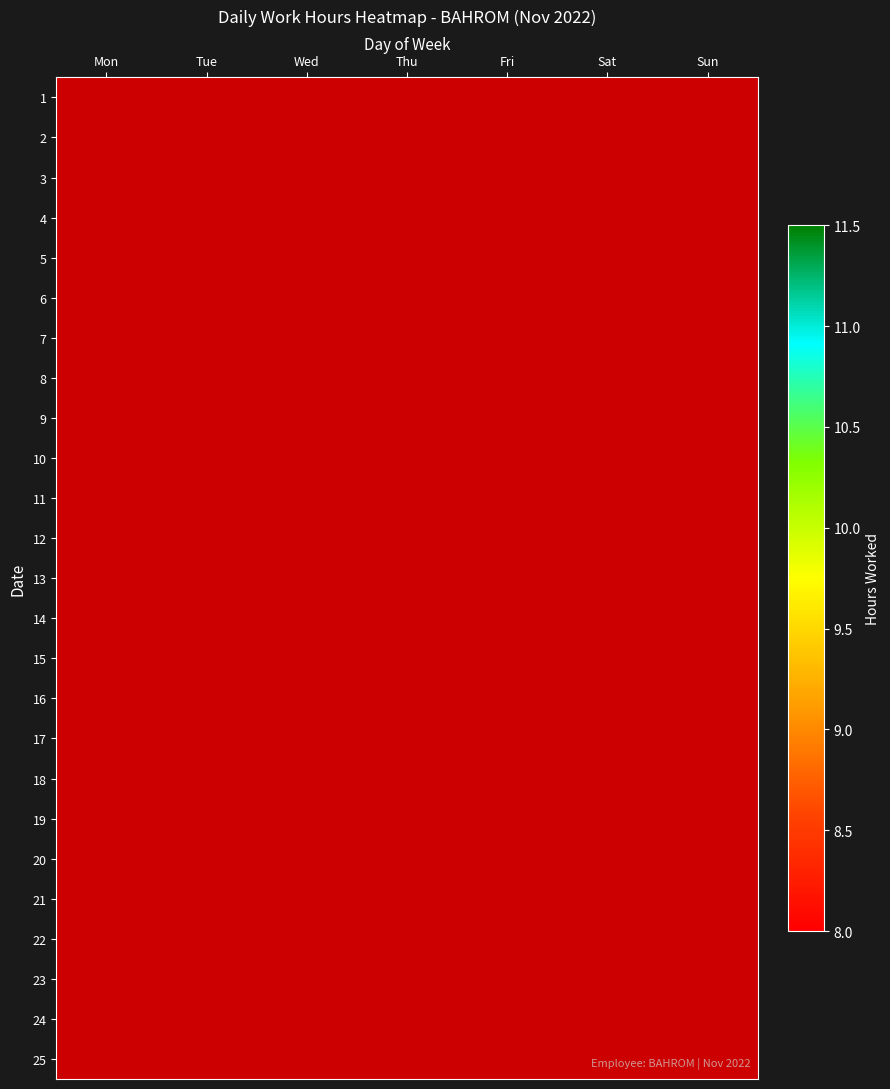

At which category does the chart reach its peak across all series?

Tue